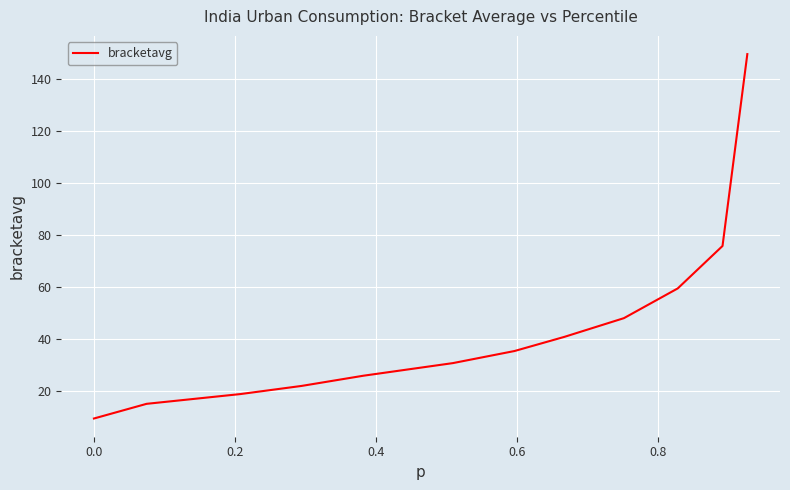

What is the greatest value displayed?

149.8